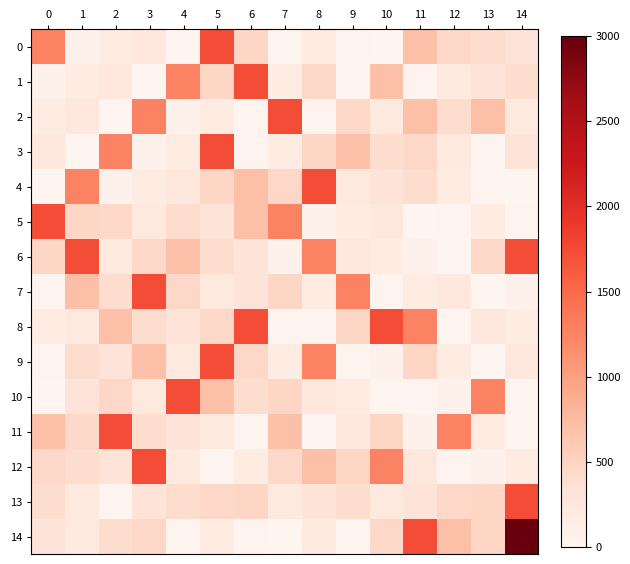

Reading right to left, transcribe all the data shown in this chart.

0: 14=299.7	13=401.8	12=453.5	11=700.4	10=0.5	9=30.1	8=177.7	7=21.6	6=470.5	5=1732.7	4=3.2	3=234.8	2=178.1	1=60.7	0=1256.0
1: 14=401.8	13=299.7	12=219.7	11=30.1	10=700.4	9=21.6	8=453.5	7=177.7	6=1732.7	5=470.5	4=1256.0	3=3.2	2=234.8	1=178.1	0=60.7
2: 14=219.7	13=700.4	12=401.8	11=699.4	10=219.7	9=453.5	8=30.1	7=1732.7	6=21.6	5=177.7	4=60.7	3=1256.0	2=3.2	1=234.8	0=178.1
3: 14=299.7	13=21.6	12=219.7	11=453.5	10=401.8	9=700.4	8=470.5	7=177.7	6=30.1	5=1732.7	4=178.1	3=60.7	2=1256.0	1=3.2	0=234.8
4: 14=0.5	13=30.1	12=177.7	11=401.8	10=299.7	9=219.7	8=1732.7	7=453.5	6=700.4	5=470.5	4=234.8	3=178.1	2=60.7	1=1256.0	0=3.2
5: 14=30.1	13=177.7	12=21.6	11=3.2	10=234.8	9=178.1	8=60.7	7=1256.0	6=700.4	5=299.7	4=401.8	3=219.7	2=453.5	1=470.5	0=1732.7
6: 14=1732.7	13=453.5	12=3.2	11=60.7	10=178.1	9=234.8	8=1256.0	7=60.7	6=299.7	5=401.8	4=700.4	3=453.5	2=219.7	1=1732.7	0=470.5
7: 14=60.7	13=0.5	12=234.8	11=178.1	10=30.1	9=1256.0	8=177.7	7=470.5	6=299.7	5=219.7	4=453.5	3=1732.7	2=401.8	1=700.4	0=21.6
8: 14=178.1	13=234.8	12=0.5	11=1256.0	10=1732.7	9=470.5	8=21.6	7=30.1	6=1732.7	5=453.5	4=299.7	3=401.8	2=700.4	1=219.7	0=177.7
9: 14=234.8	13=3.2	12=178.1	11=470.5	10=60.7	9=21.6	8=1256.0	7=177.7	6=453.5	5=1732.7	4=219.7	3=700.4	2=299.7	1=401.8	0=30.1
10: 14=3.2	13=1256.0	12=60.7	11=30.1	10=21.6	9=178.1	8=234.8	7=470.5	6=401.8	5=700.4	4=1732.7	3=219.7	2=453.5	1=299.7	0=0.5
11: 14=0.5	13=178.1	12=1256.0	11=60.7	10=470.5	9=234.8	8=30.1	7=700.4	6=21.6	5=219.7	4=299.7	3=401.8	2=1732.7	1=453.5	0=700.4
12: 14=178.1	13=60.7	12=30.1	11=234.8	10=1256.0	9=470.5	8=700.4	7=453.5	6=177.7	5=21.6	4=219.7	3=1732.7	2=299.7	1=401.8	0=453.5
13: 14=1732.7	13=470.5	12=453.5	11=299.7	10=219.7	9=401.8	8=299.7	7=219.7	6=470.5	5=453.5	4=401.8	3=299.7	2=21.6	1=219.7	0=401.8
14: 14=3807.8	13=470.5	12=700.4	11=1732.7	10=453.5	9=3.2	8=219.7	7=0.5	6=30.1	5=177.7	4=21.6	3=453.5	2=401.8	1=219.7	0=299.7